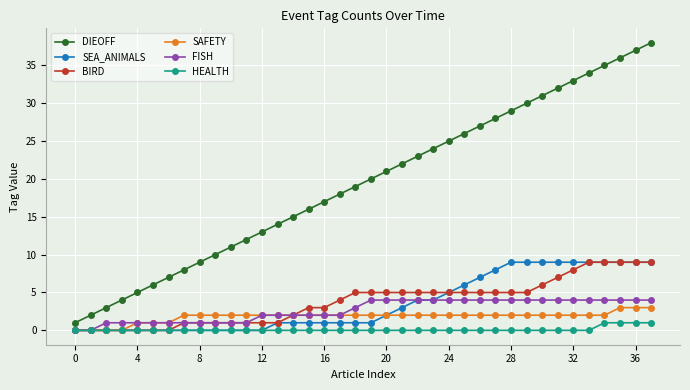

True or false: BIRD and DIEOFF intersect in this chart.

False